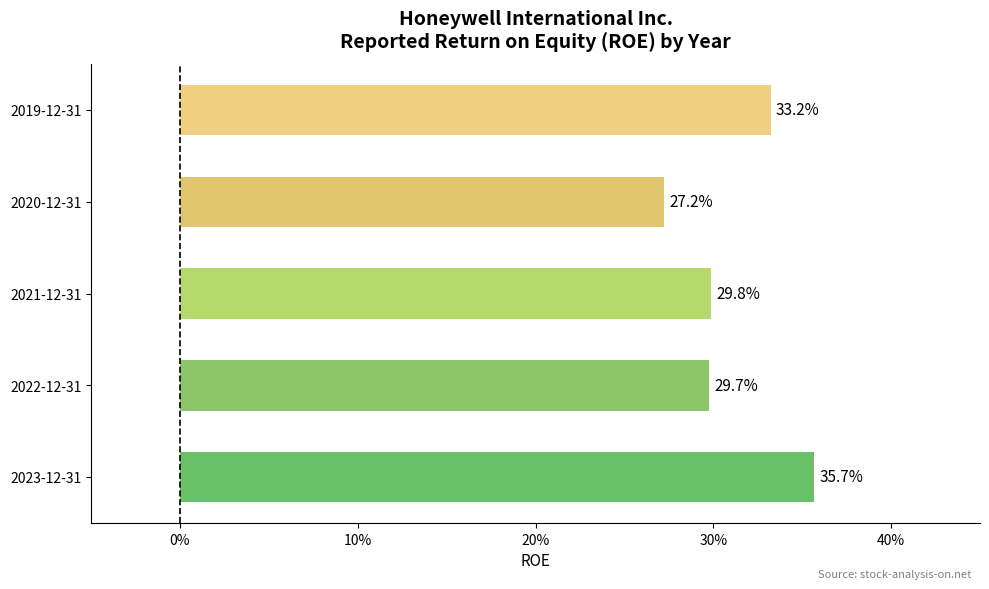

Are the bars horizontal?

Yes